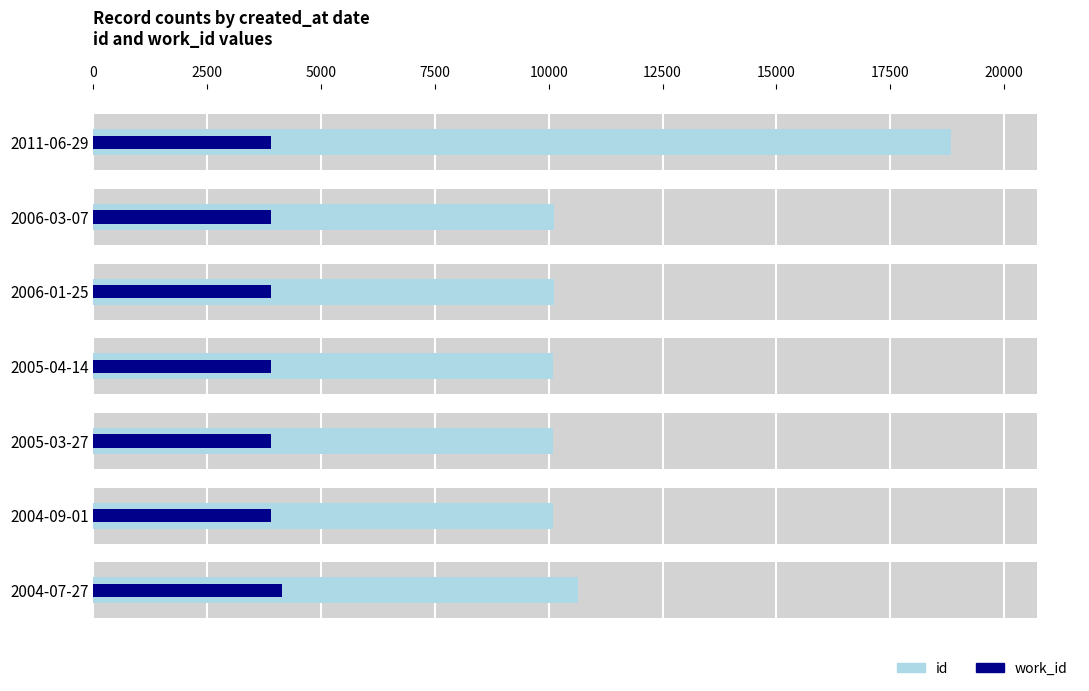

Between 2006-01-25 and 2005-03-27, which is larger?

2006-01-25